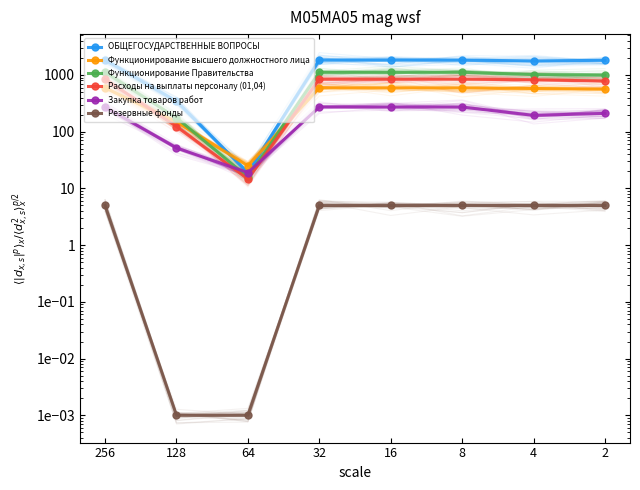

What is the value of the Резервные фонды point at the 5th from the left?

5.0